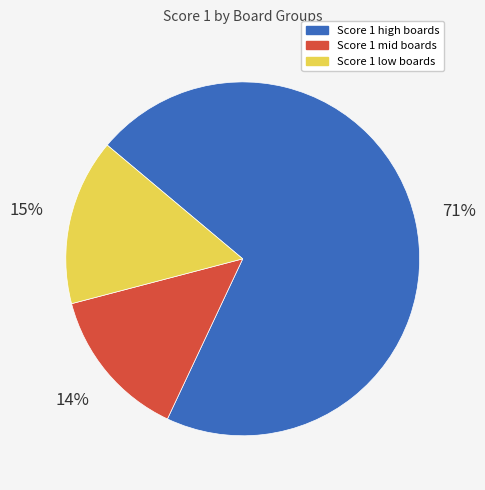

To the nearest percent, what is the average slice percentage?

33%